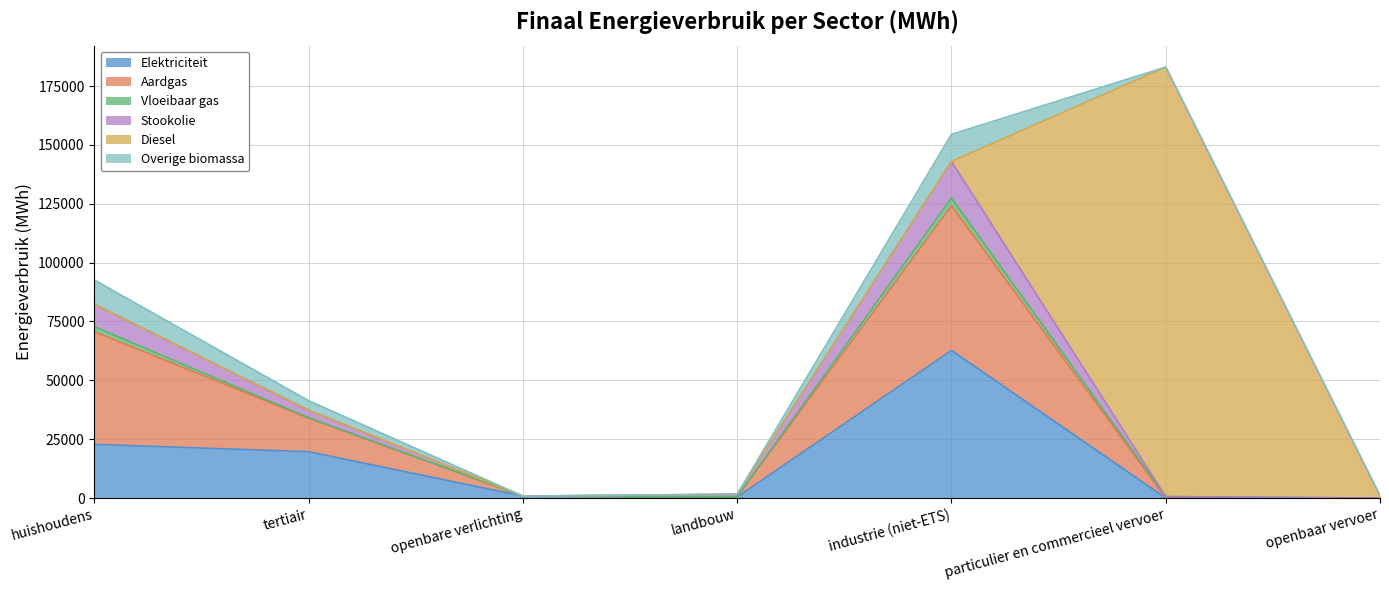

At which label is Vloeibaar gas closest to 63725?

huishoudens